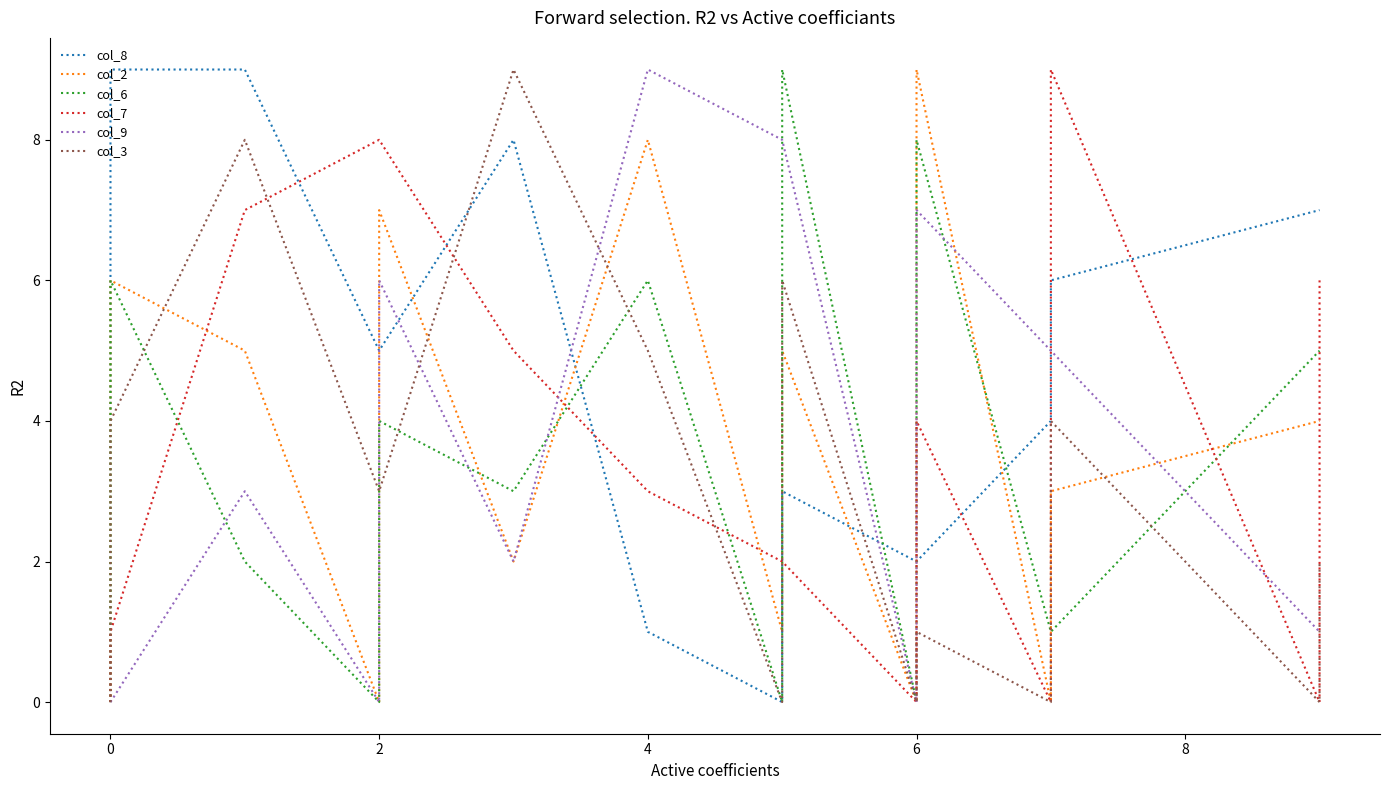

What is the highest value of the col_3 series?

9